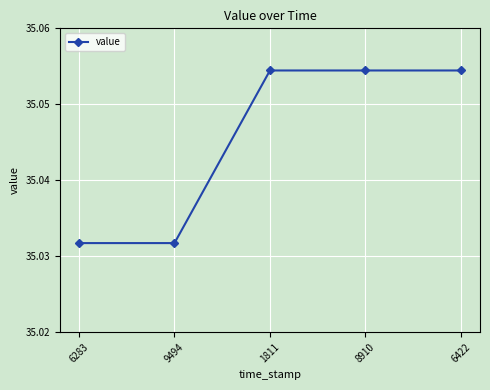

The value at 9494 is 58.9. True or false?

False